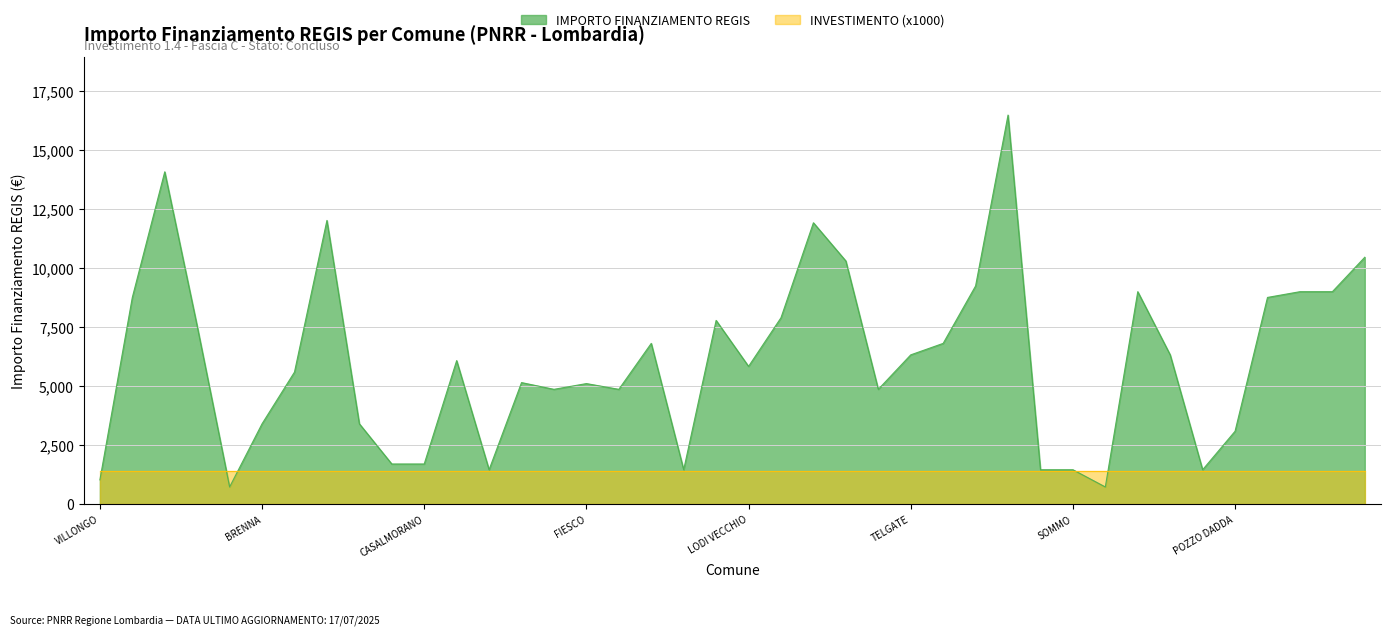

What is the value of the 2nd point from the left?

8748